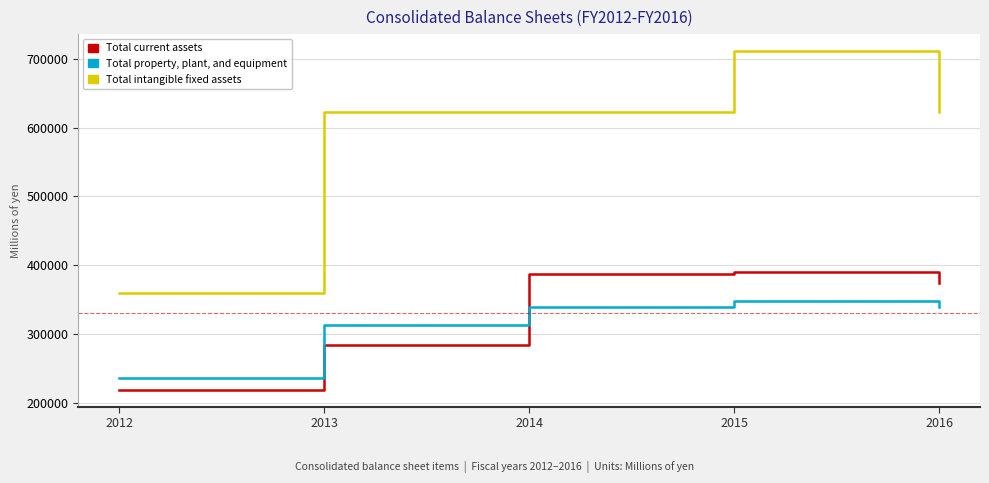

Rank the series at 2014 from highest to lowest value.

Total intangible fixed assets, Total current assets, Total property, plant, and equipment